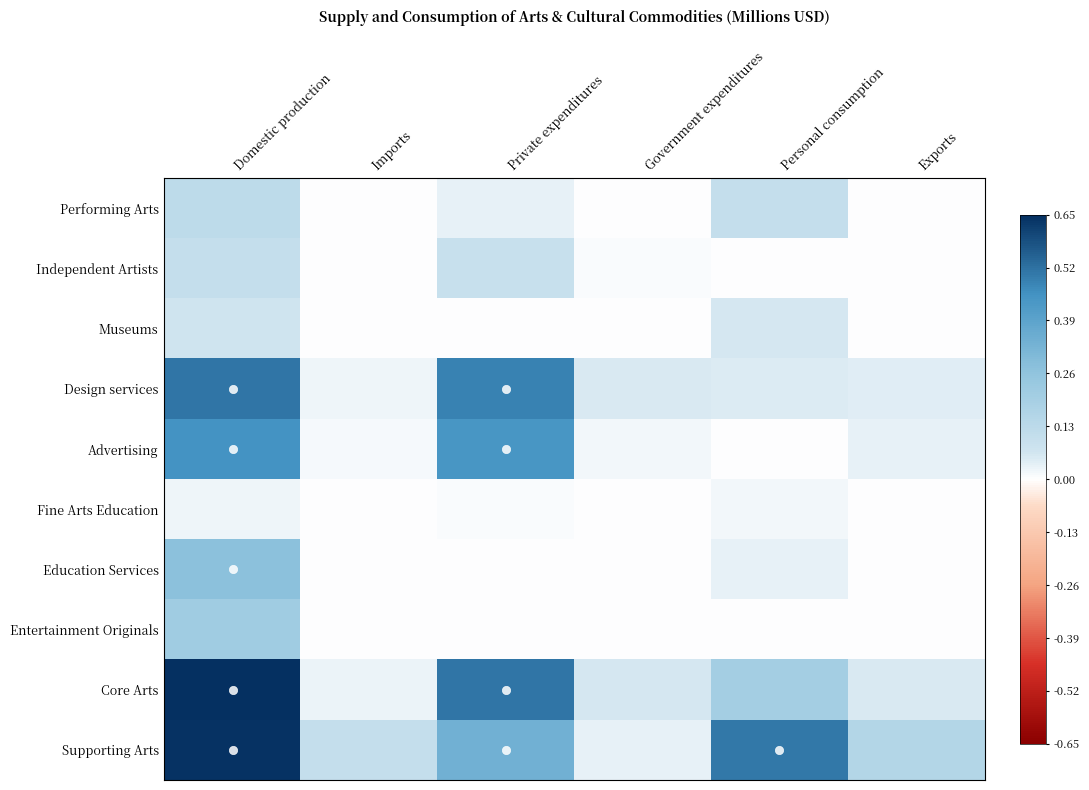

Between Government expenditures and Personal consumption, which series saw the biggest shift?

Supporting Arts